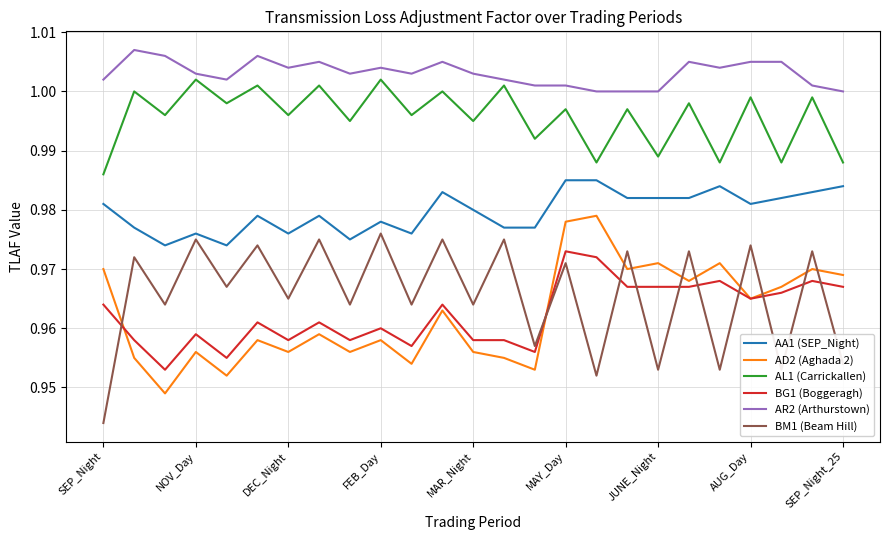

True or false: BG1 (Boggeragh) and AR2 (Arthurstown) intersect in this chart.

False